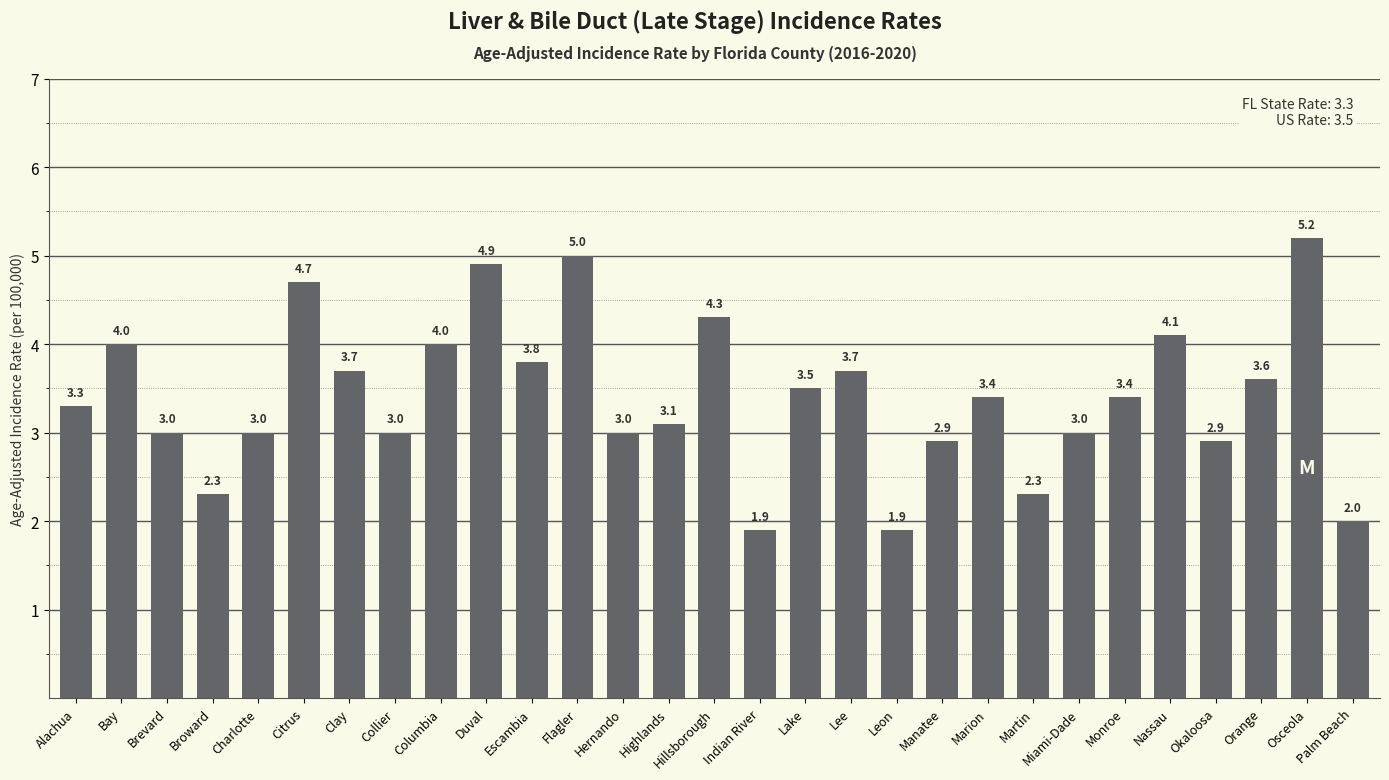

What is the sum of the values at Flagler and Highlands?

8.1